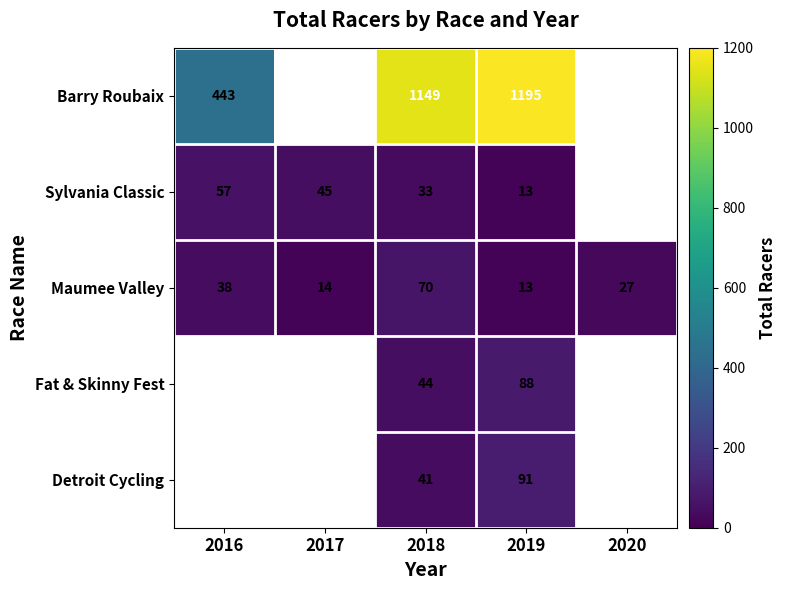

The Detroit Cycling series shows 60 at 2018. True or false?

False